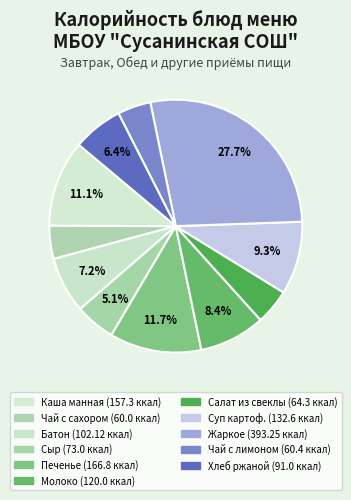

To the nearest percent, what is the difference between the largest and smallest slice percentages?

23%